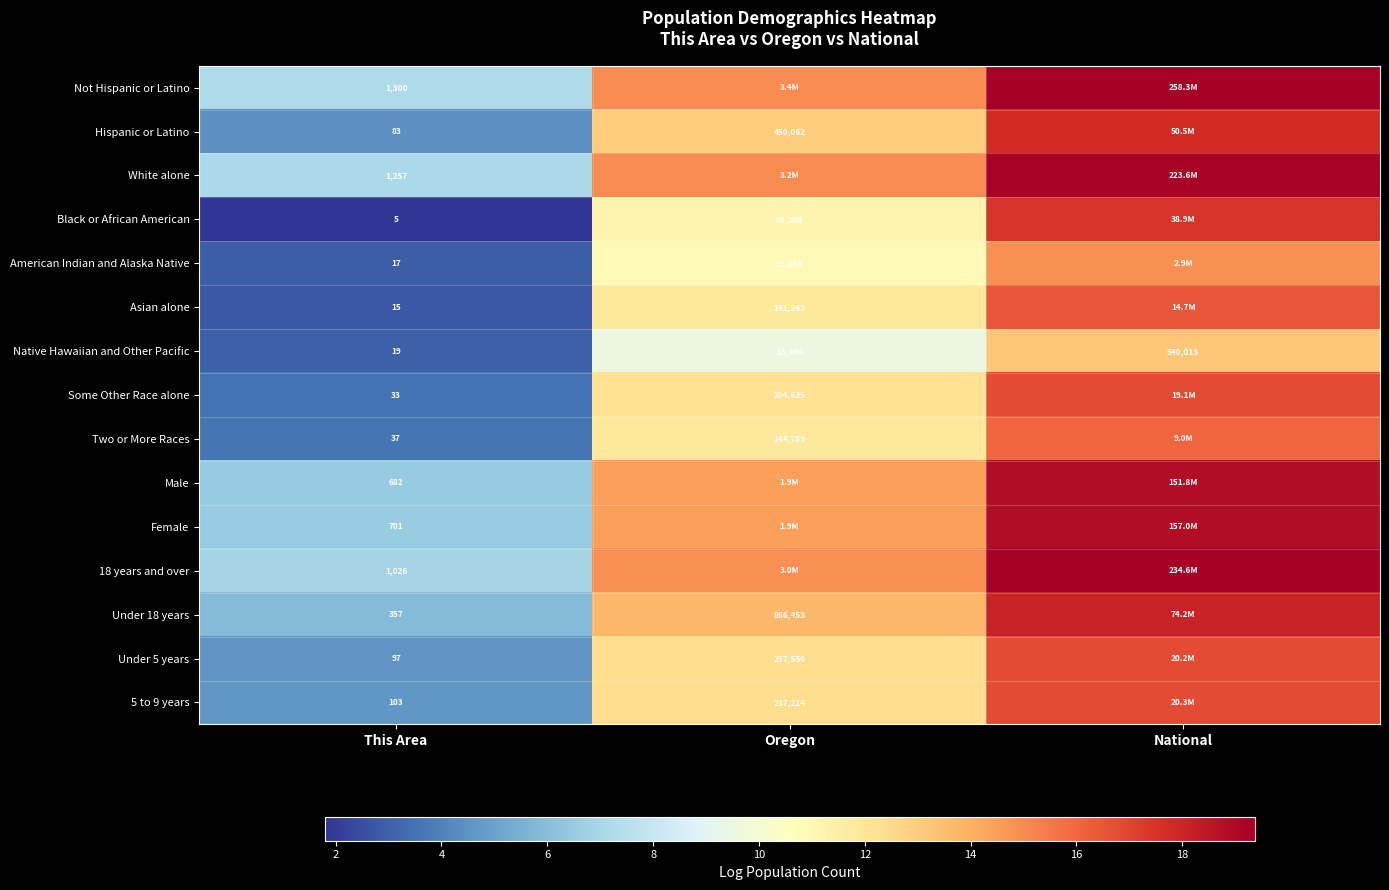

Is it true that Under 5 years equals 16.8 at National?

True